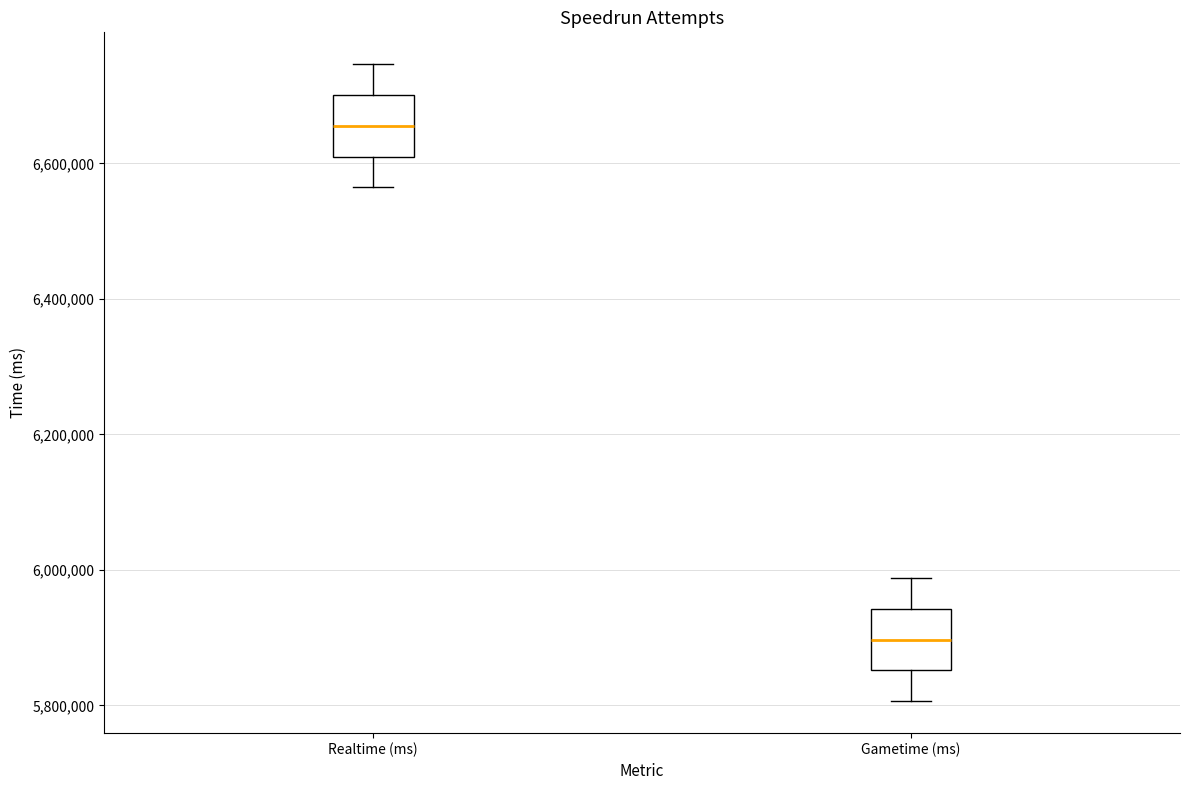

Where is the lower edge of the box for Gametime (ms) on the y-axis? The values are not printed on the chart, so give them approximately, as read against the axis.

5860000